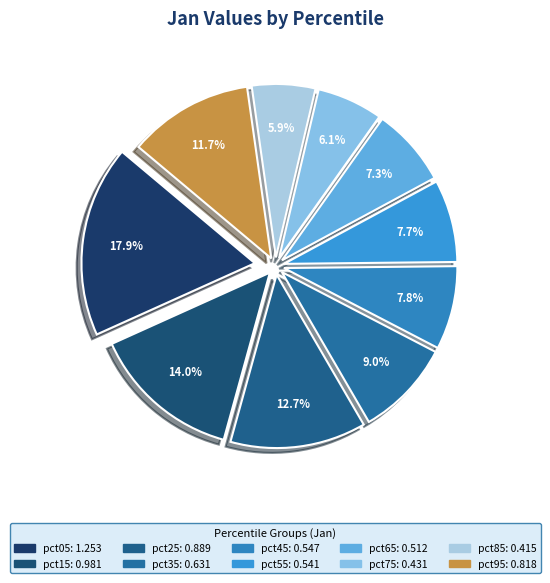

Is there any slice that represents more than half of the pie?

No